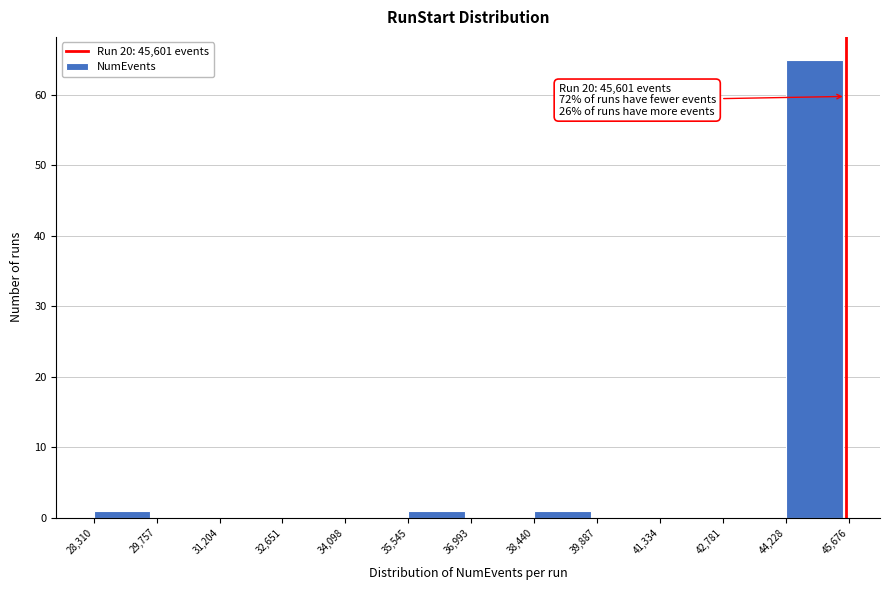

Which range on the x-axis has the tallest bar?

44,228 to 45,676